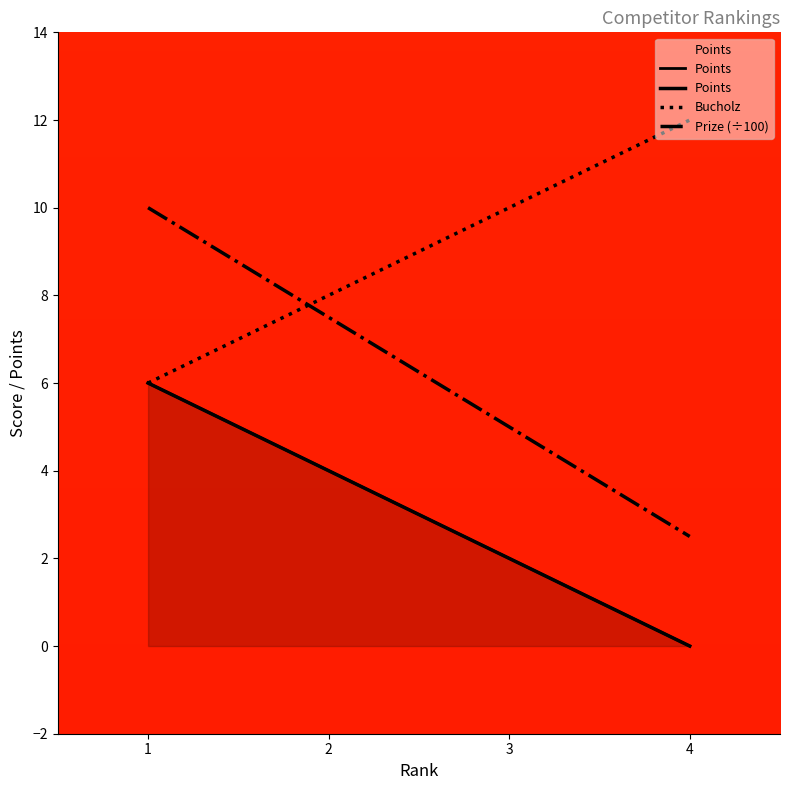

How many lines are shown in the chart?

3